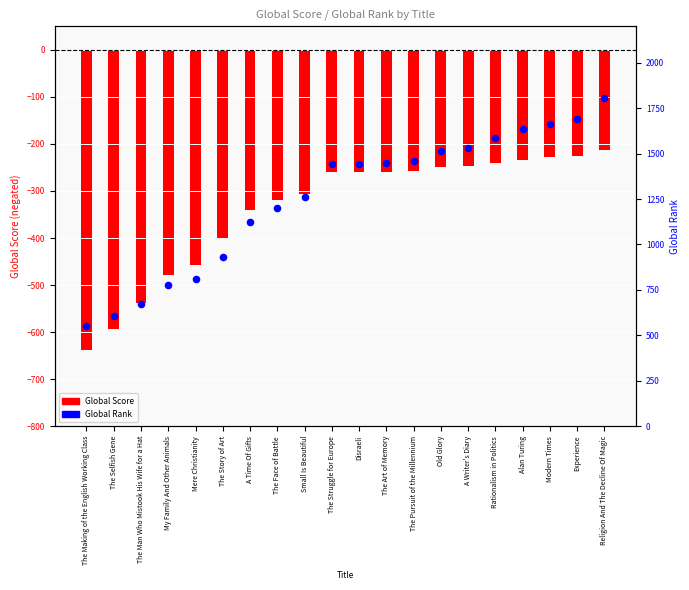

At how many categories does at least one series exceed 1366?

11